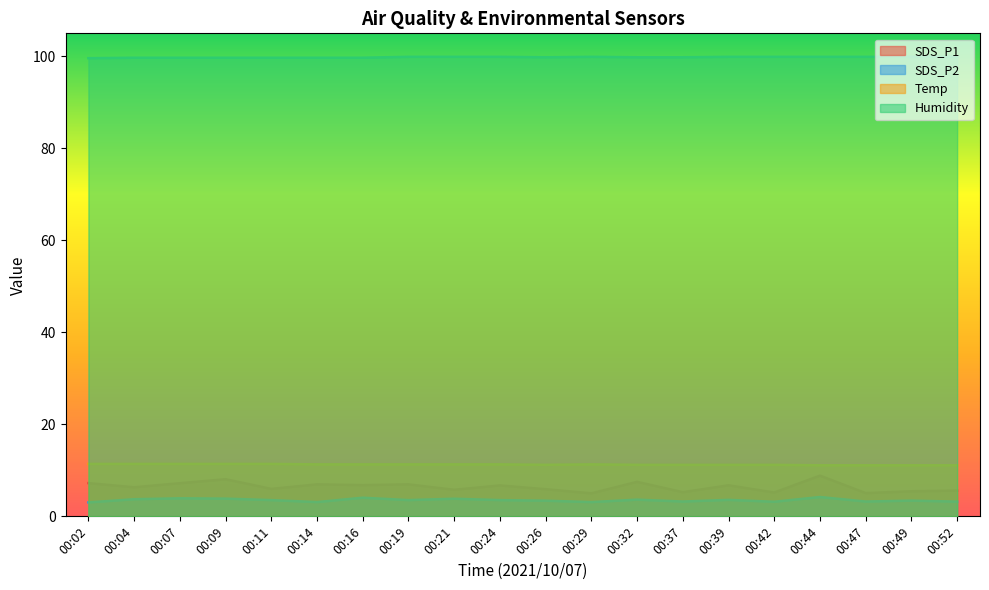

Rank the series at 00:52 from lowest to highest value.

SDS_P2, SDS_P1, Temp, Humidity